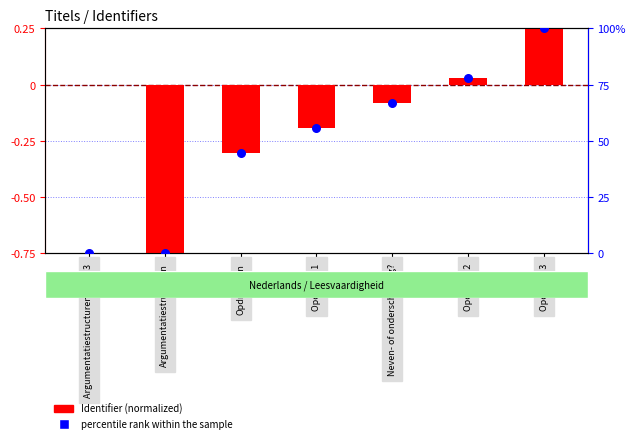

What is the total value across all series at Argumentatiestructuren?

-0.8